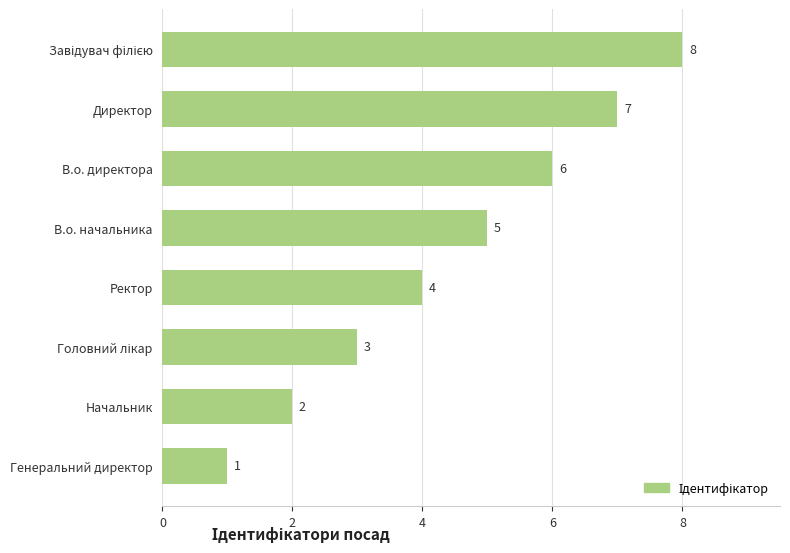

How many values are between 3 and 7?

5